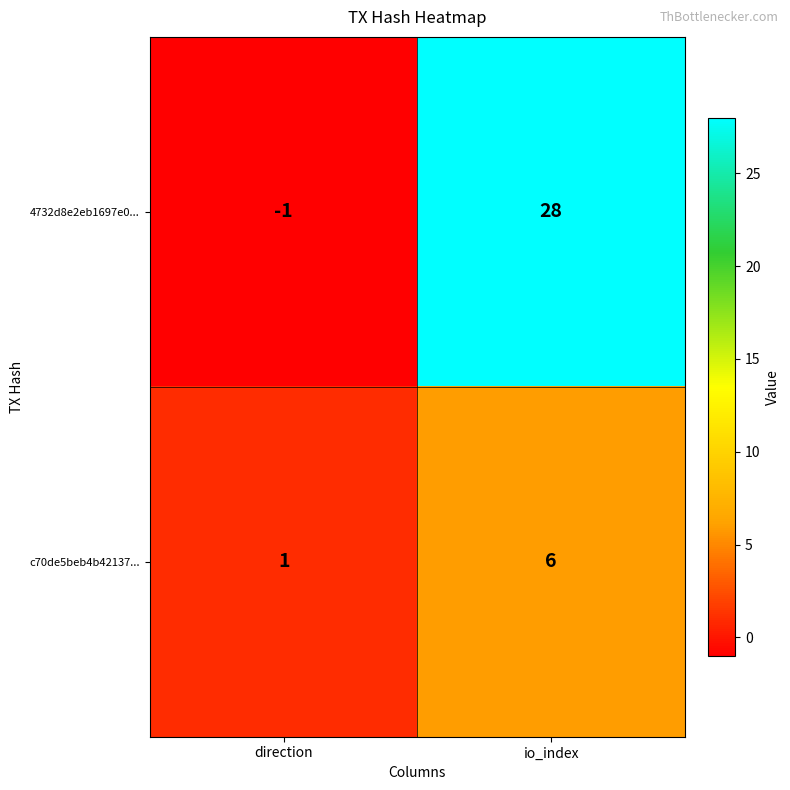

What is the difference between the highest and lowest values at direction?

2